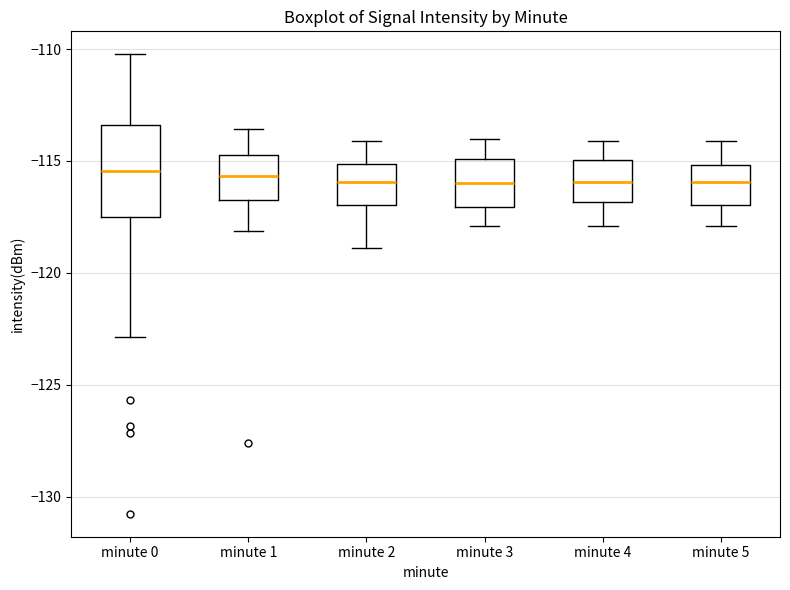

Reading left to right, read every box against the y-axis: the position of its median line, the range the box covers, and the ends of its whiskers. The values are not printed on the chart, so give them approximately, as read against the axis.

minute 0: median -115.5, box -117.5 to -113.5, whiskers -123.0 to -110.0
minute 1: median -115.5, box -116.5 to -114.5, whiskers -118.0 to -113.5
minute 2: median -116.0, box -117.0 to -115.0, whiskers -119.0 to -114.0
minute 3: median -116.0, box -117.0 to -115.0, whiskers -118.0 to -114.0
minute 4: median -116.0, box -117.0 to -115.0, whiskers -118.0 to -114.0
minute 5: median -116.0, box -117.0 to -115.0, whiskers -118.0 to -114.0